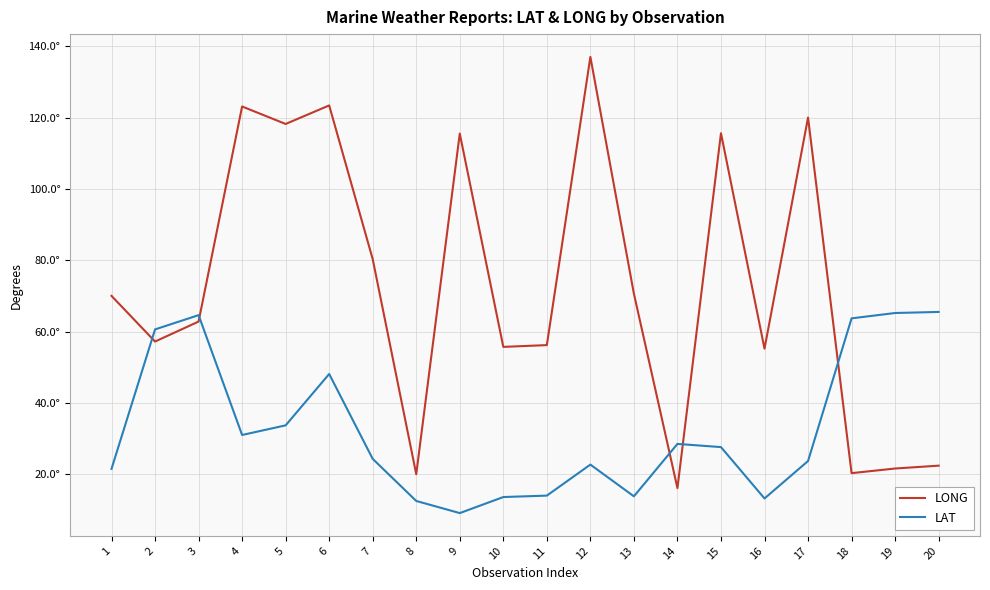

Does the chart display data point markers on the line(s)?

No